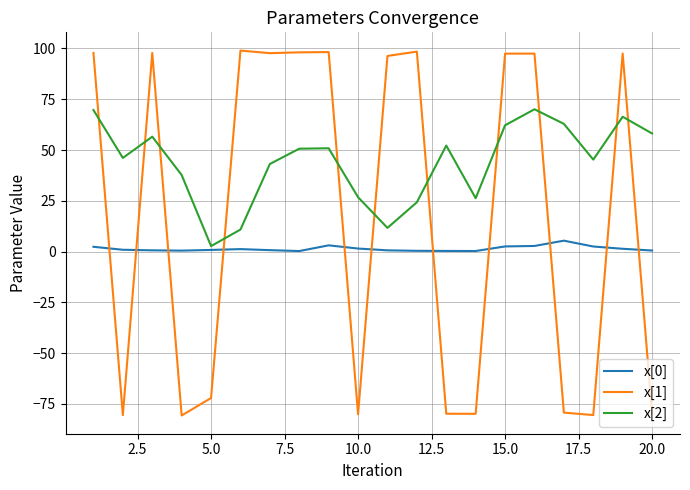

What is the average value of the x[2] series?

43.7